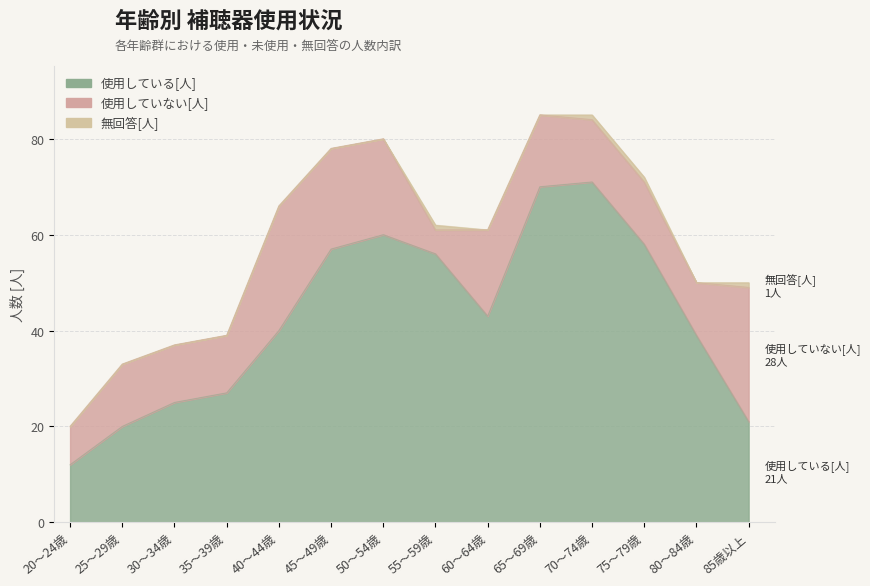

Where does the 使用していない[人] series first go above 13?

40～44歳